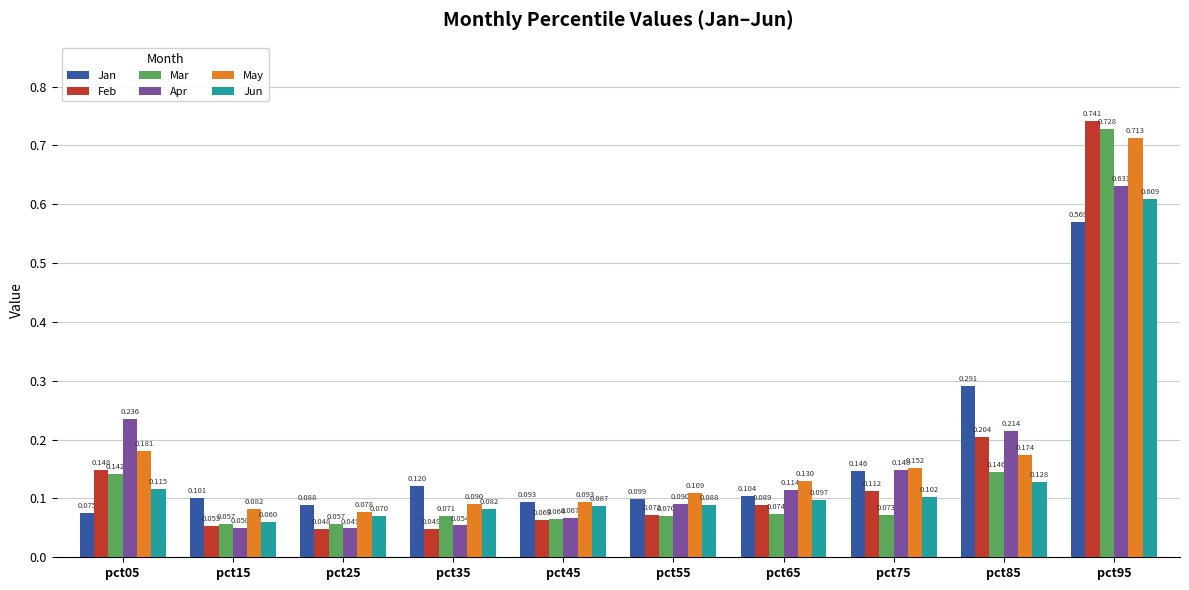

Does the chart contain any negative values?

No